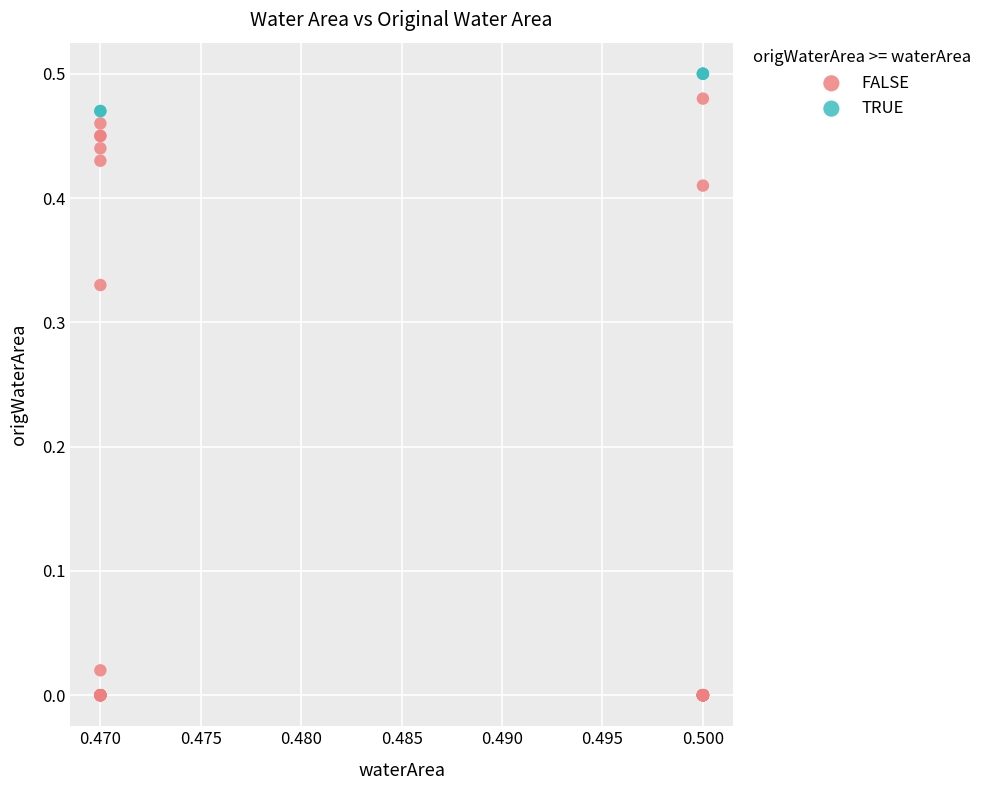

Which series reaches the minimum Y coordinate?

FALSE